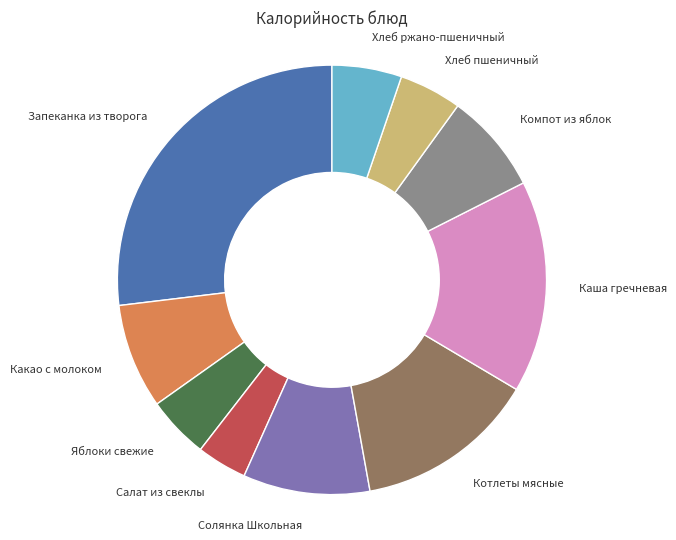

Does any single category account for the majority?

No